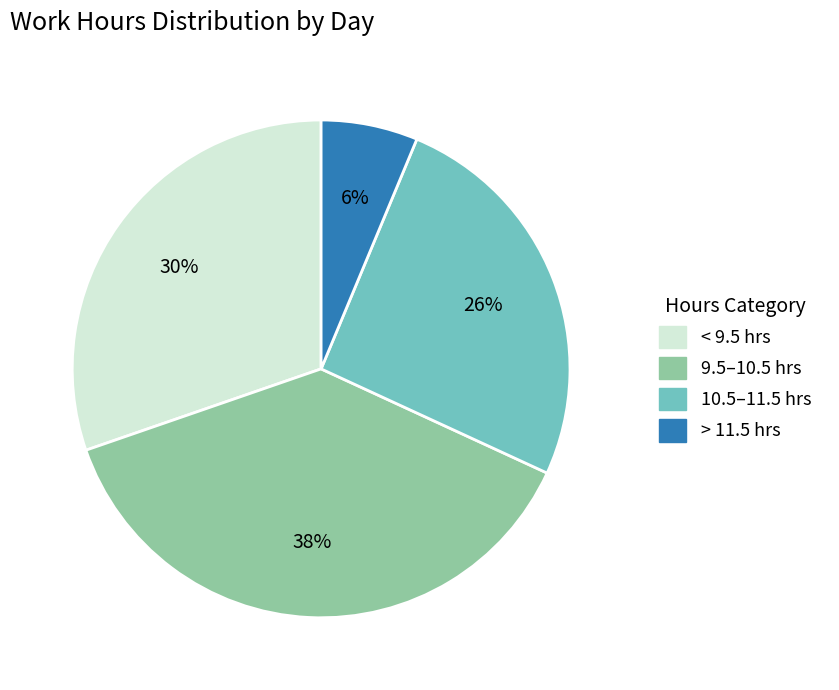

To the nearest percent, what is the difference between the largest and smallest slice percentages?

32%